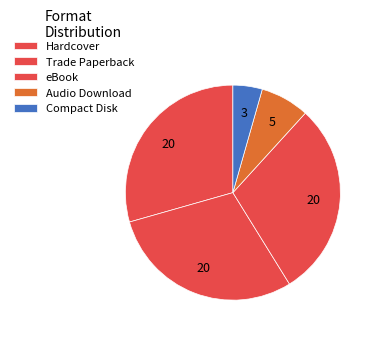

How many slices are in this pie chart?

5